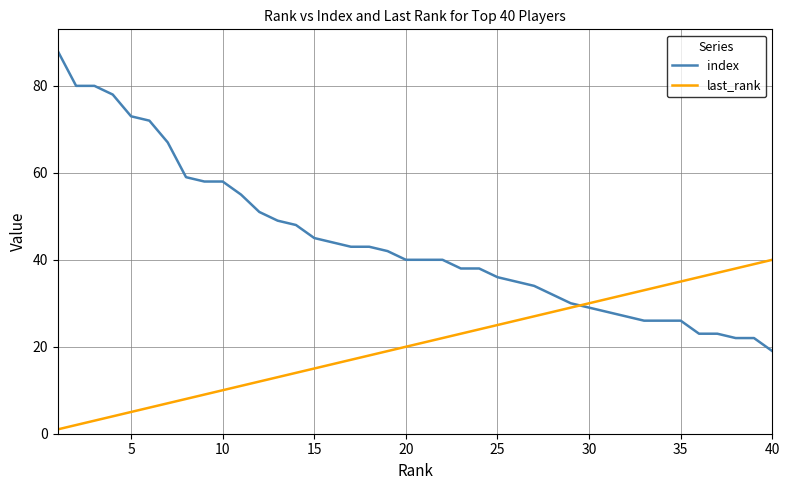

True or false: index and last_rank intersect in this chart.

True